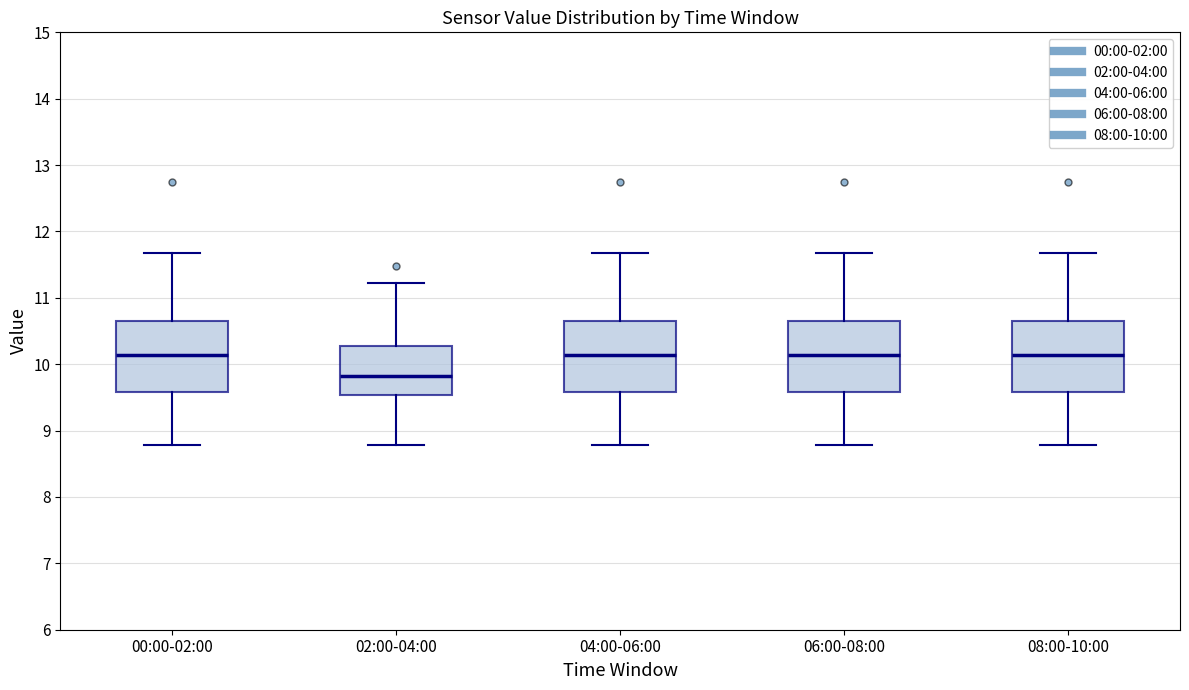

Where does the upper whisker of the box for 02:00-04:00 end on the y-axis? The values are not printed on the chart, so give them approximately, as read against the axis.

11.2